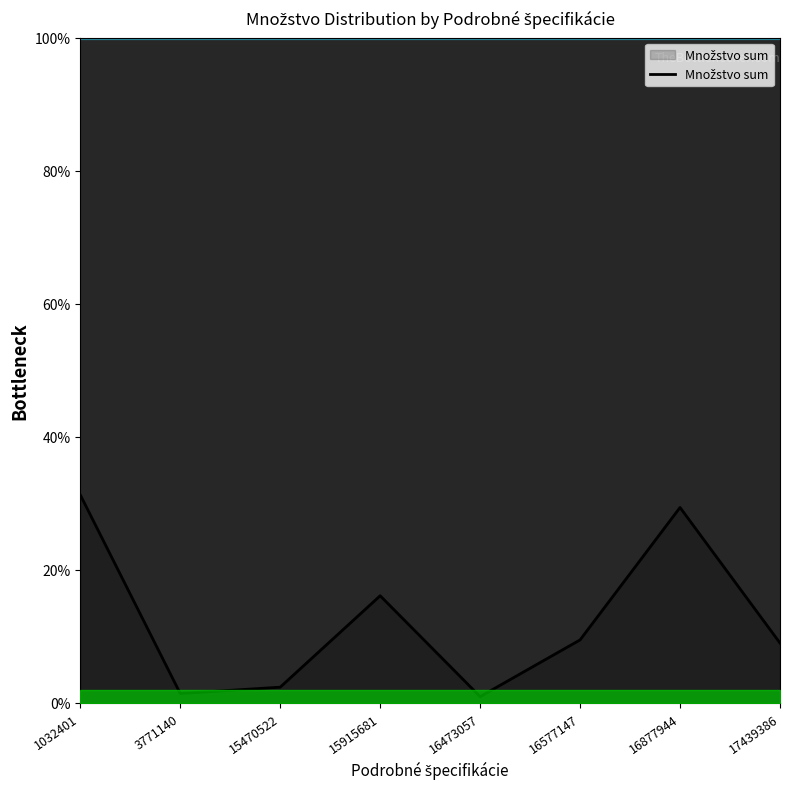

Reading left to right, what are all the values shown in this chart?

31.3	1.4	2.4	16.1	0.9	9.5	29.4	9.0